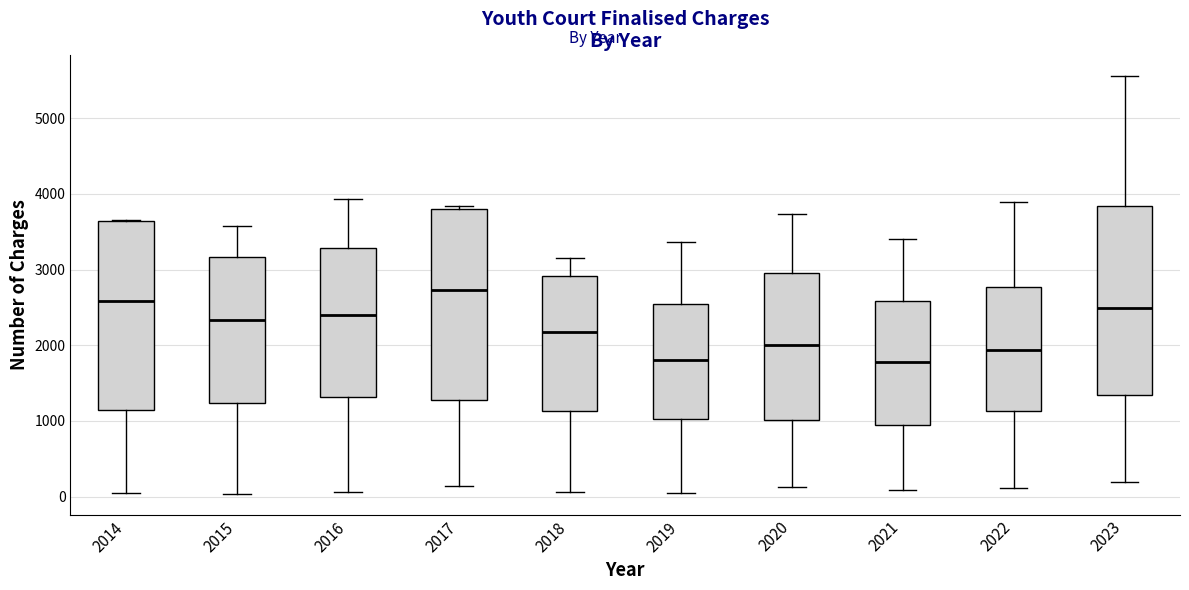

Where is the lower edge of the box at x = 2022 on the y-axis? The values are not printed on the chart, so give them approximately, as read against the axis.

1100